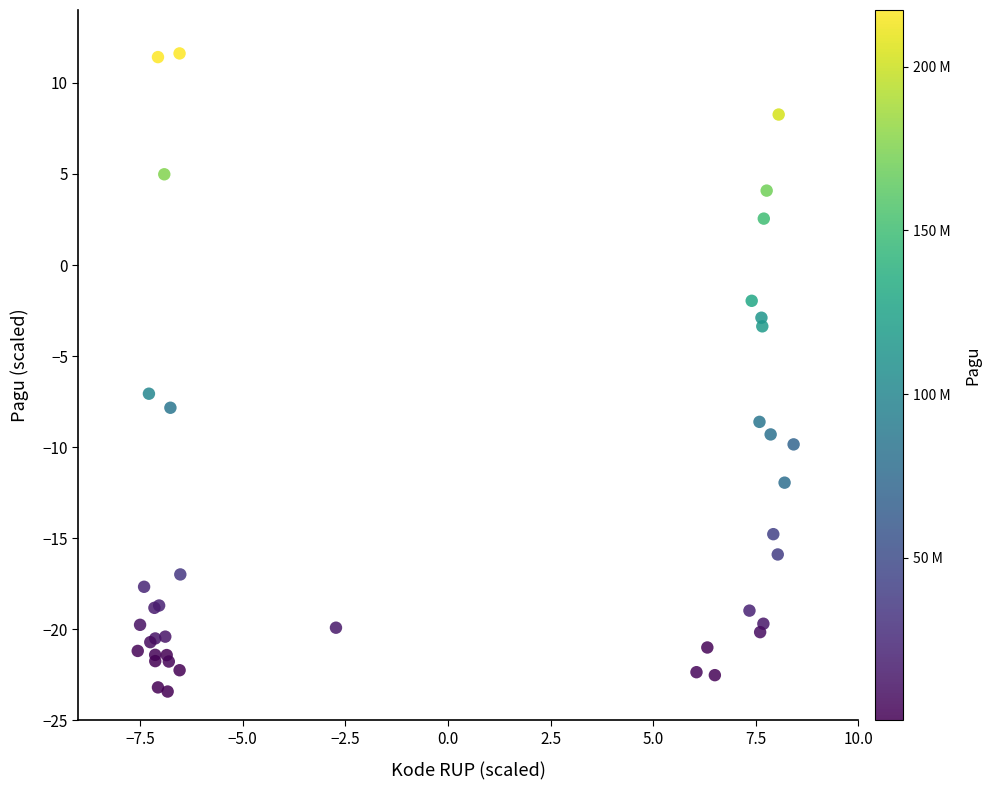

What Y value in the scatter plot is closest to -5?

-3.4